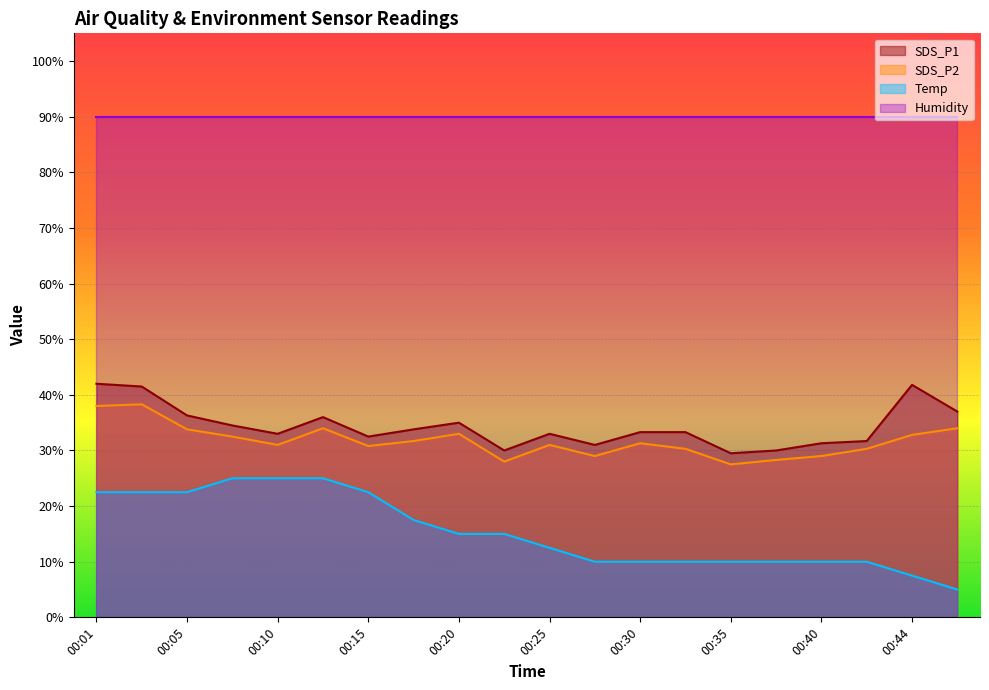

At which label does Temp first exceed 14?

00:01